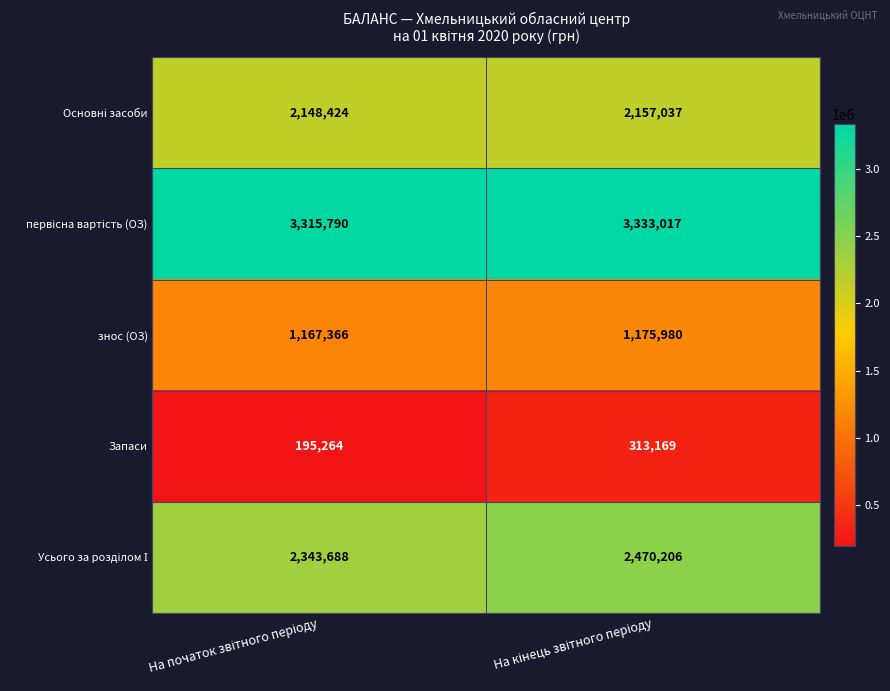

What is the maximum value shown in the chart?

3333017